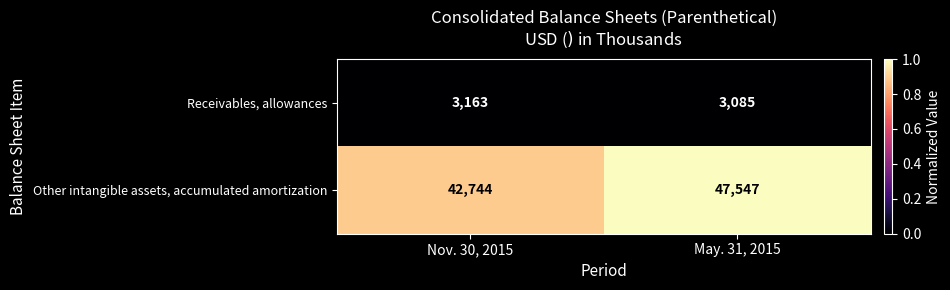

Reading left to right, extract all data points from this chart.

Receivables, allowances: 3163	3085
Other intangible assets, accumulated amortization: 42744	47547